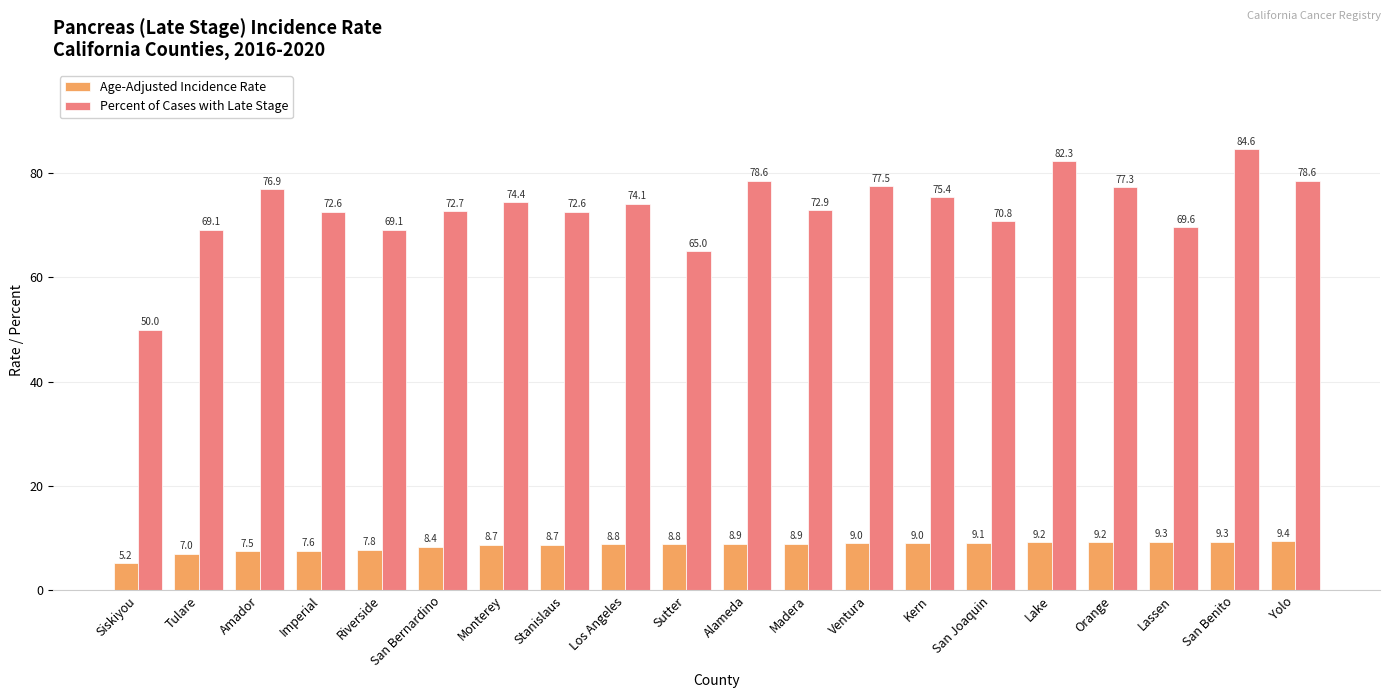

Are the bars grouped side by side (vs. stacked)?

Yes